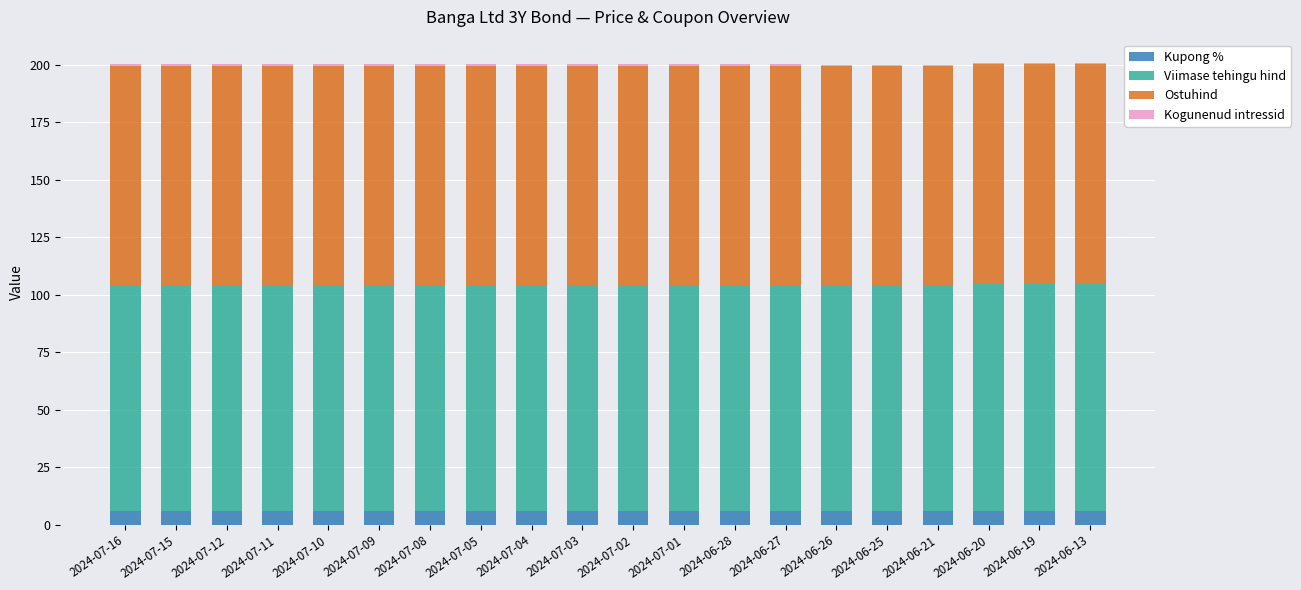

The value of Kupong % at 2024-07-01 is 6.0. True or false?

True